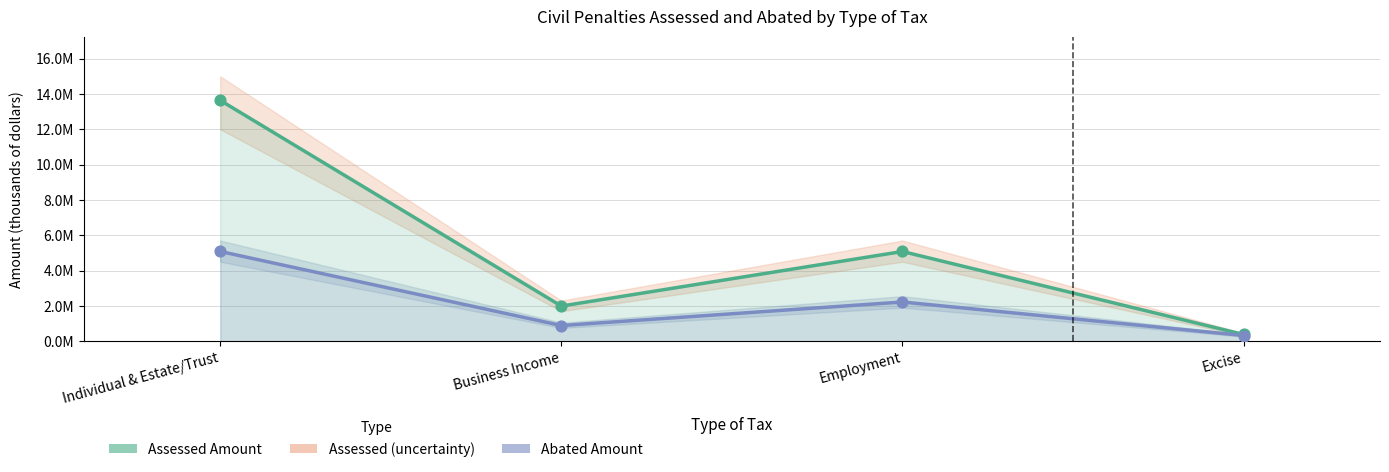

At which category is the sum across all series the highest?

Individual & Estate/Trust